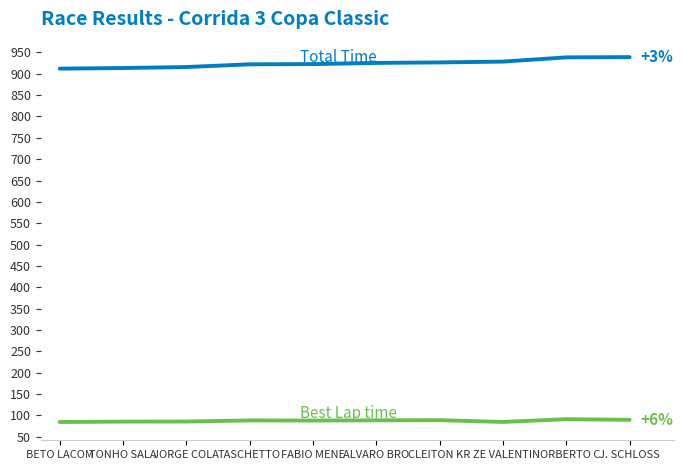

What is the difference between the highest and lowest values at ALVARO BRO?

836.8